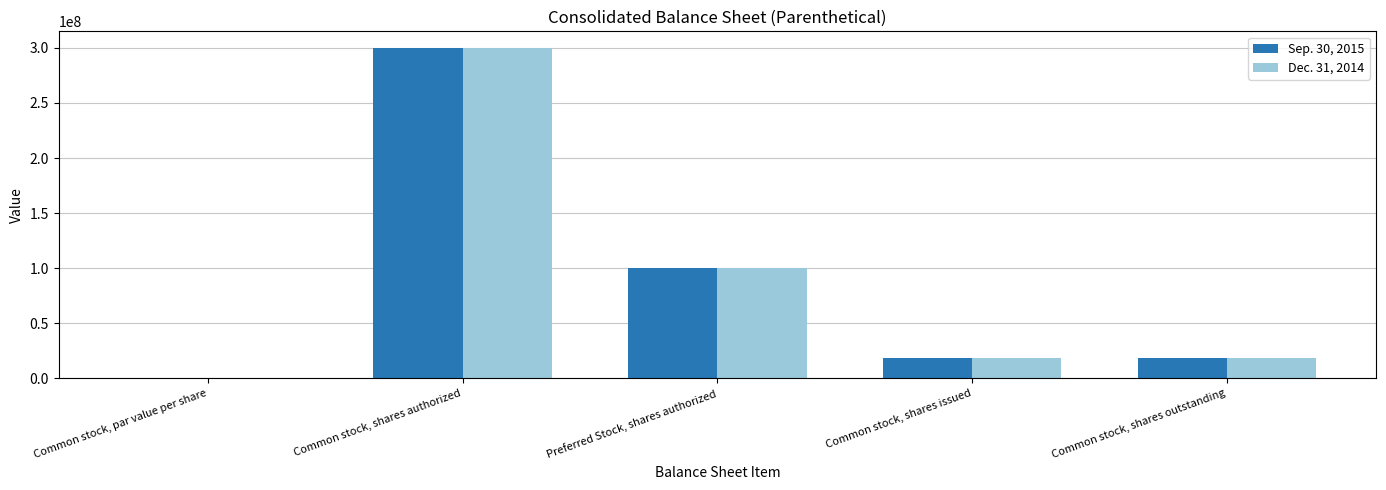

At which label does Sep. 30, 2015 reach its peak?

Common stock, shares authorized